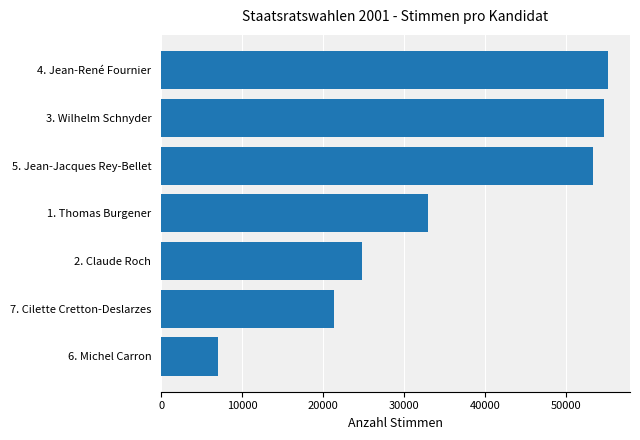

Rank the categories by value from highest to lowest.

4. Jean-René Fournier, 3. Wilhelm Schnyder, 5. Jean-Jacques Rey-Bellet, 1. Thomas Burgener, 2. Claude Roch, 7. Cilette Cretton-Deslarzes, 6. Michel Carron